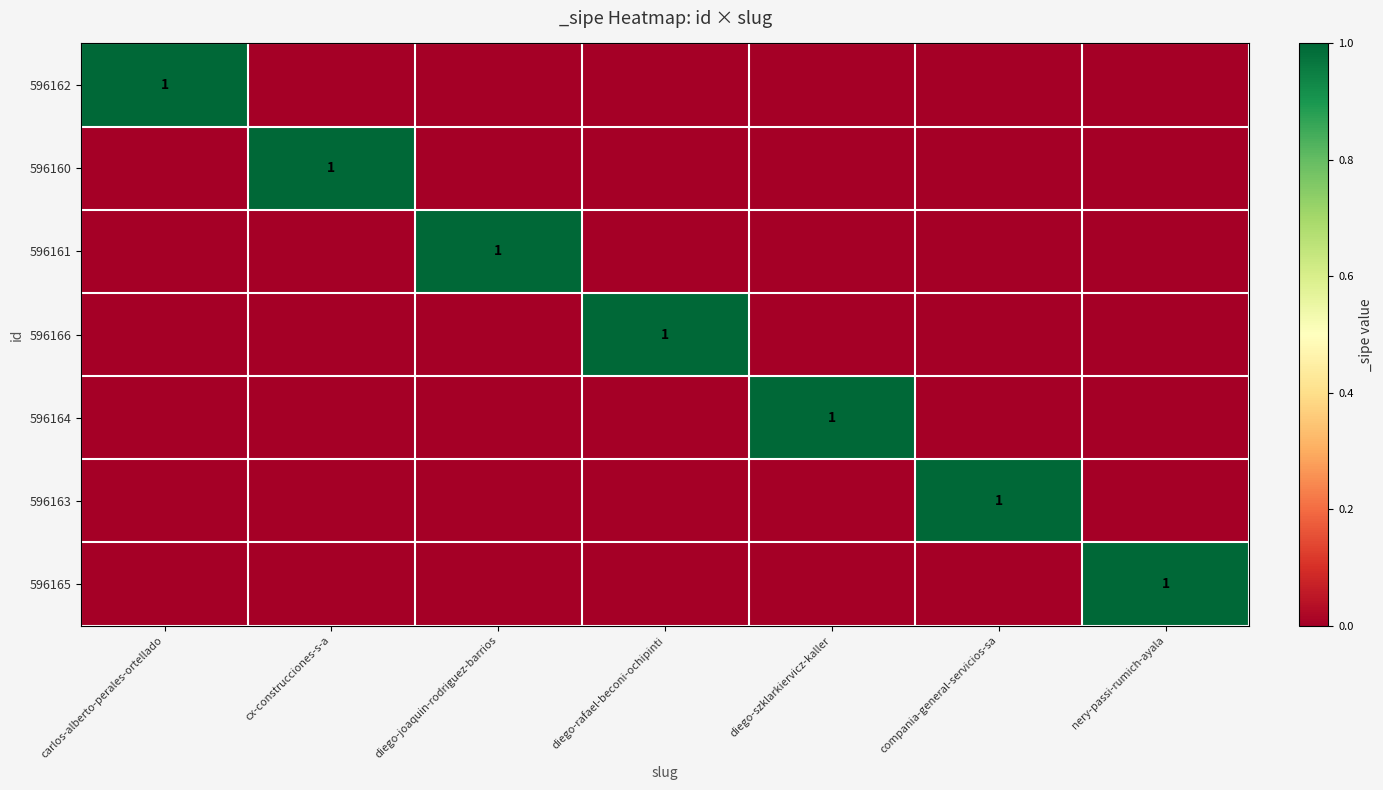

The value of 596163 at compania-general-servicios-sa is 1. True or false?

True